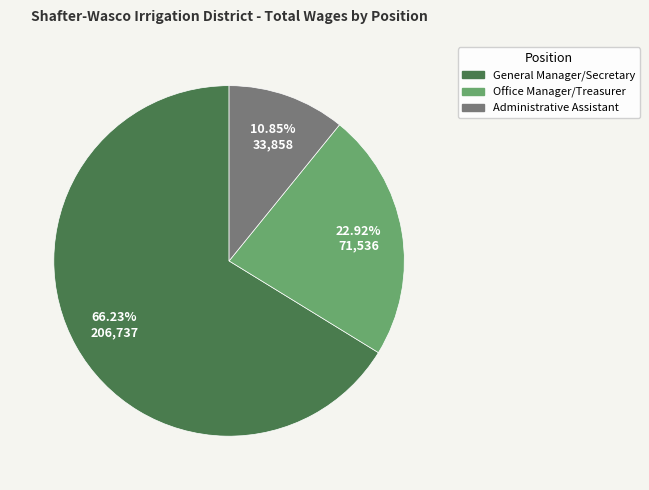

To the nearest percent, what percentage of the pie is Office Manager/Treasurer?

23%